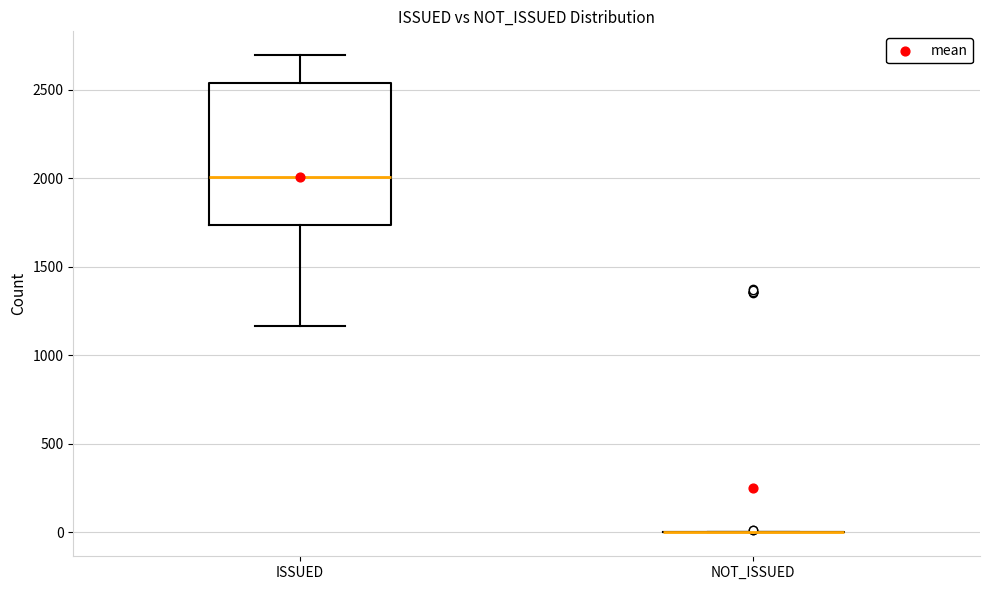

Where does the median line of the box for ISSUED sit on the y-axis? The values are not printed on the chart, so give them approximately, as read against the axis.

2000